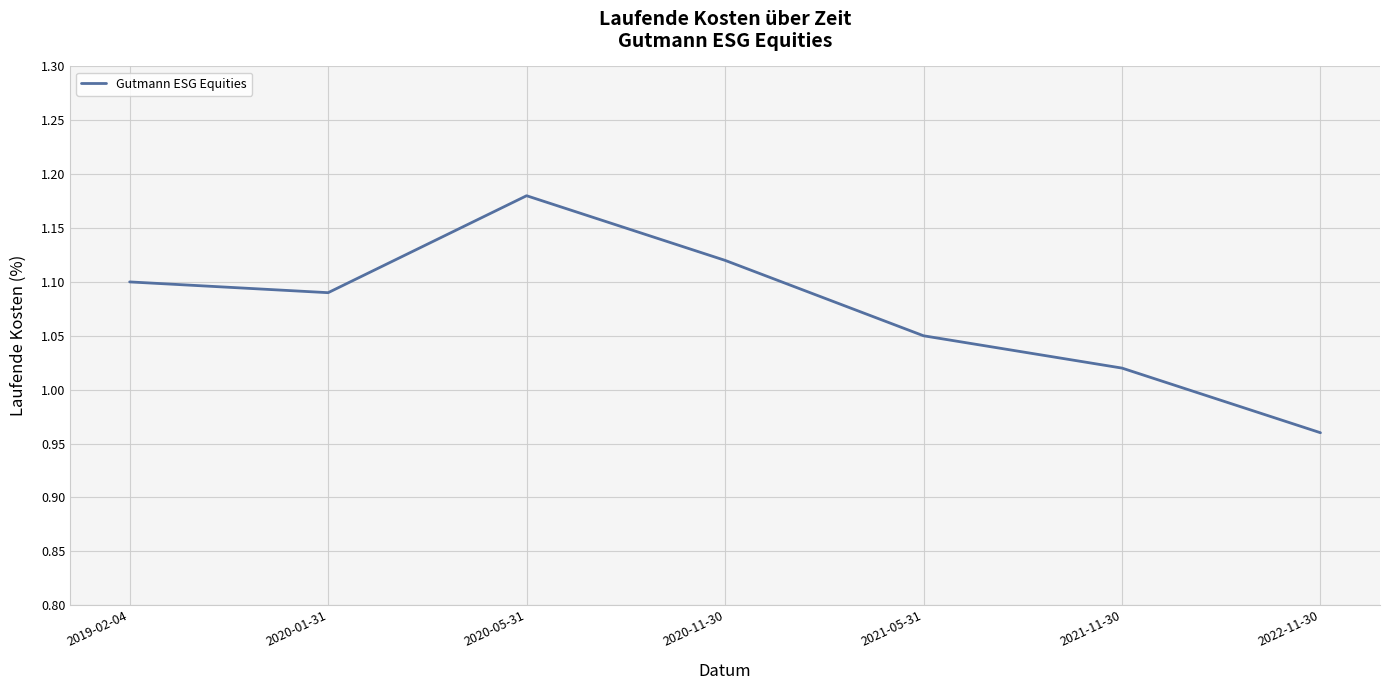

At which label is the value closest to 1?

2021-11-30